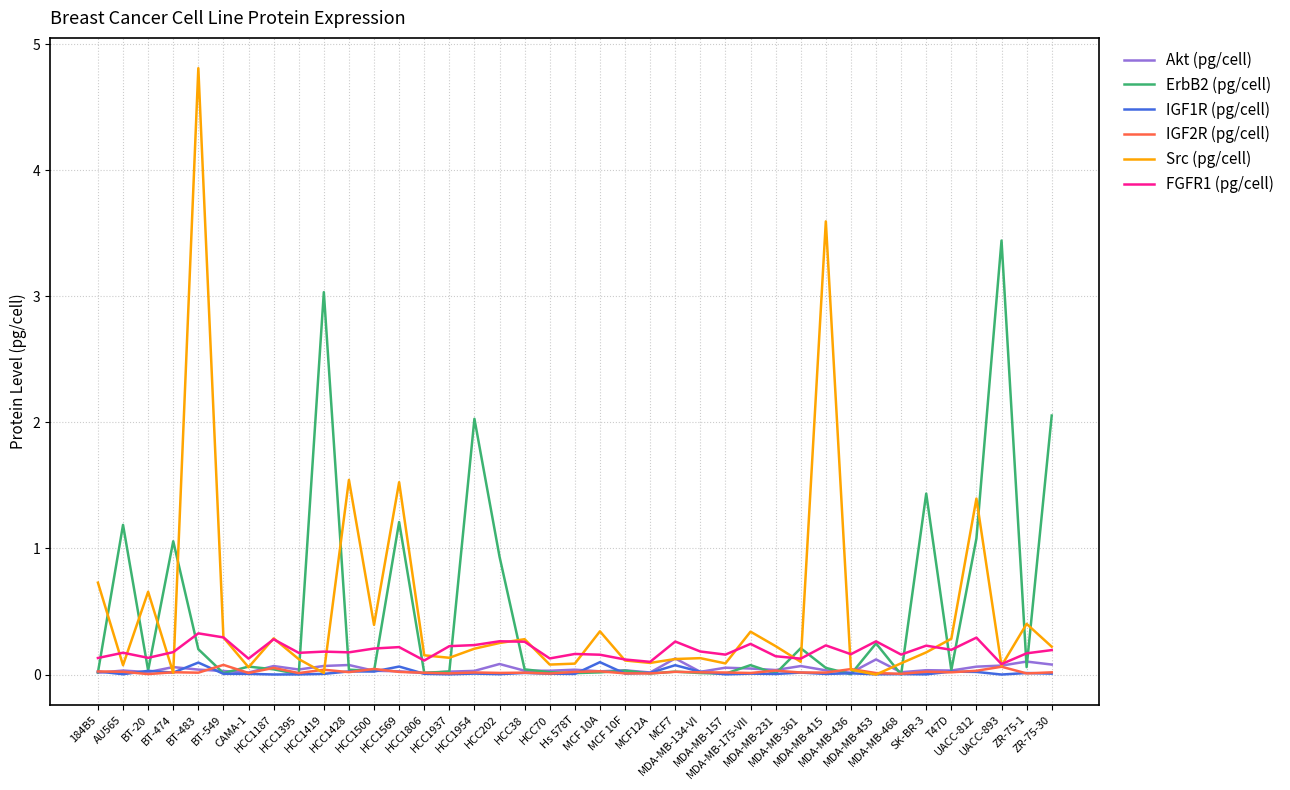

How many lines are shown in the chart?

6